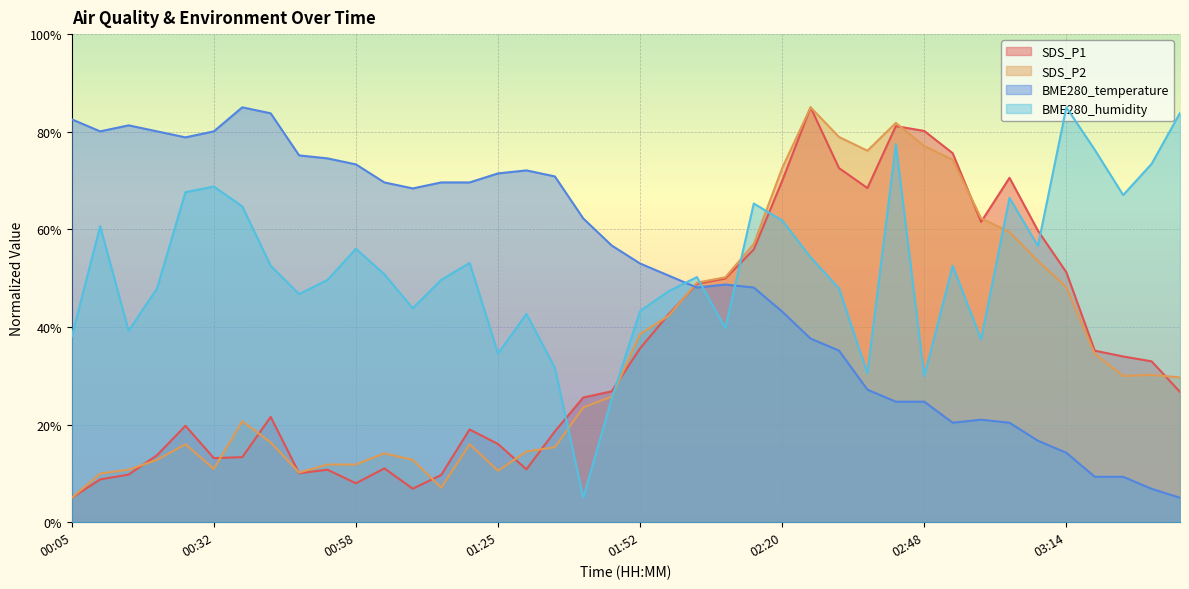

What is the total value across all series at 00:21?

154.5